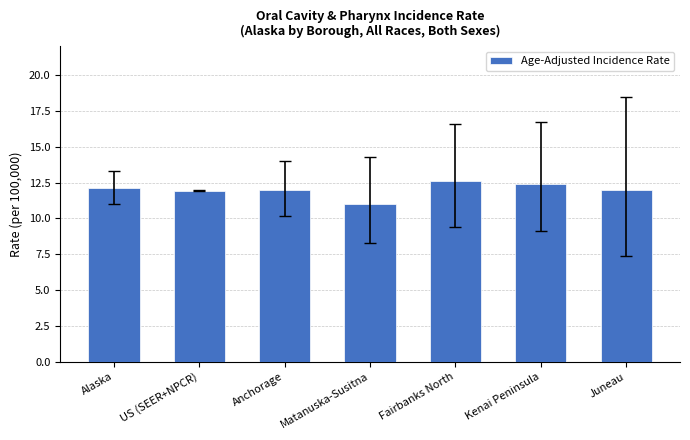

Reading left to right, what are all the values shown in this chart?

12.1	11.9	12.0	11.0	12.6	12.4	12.0